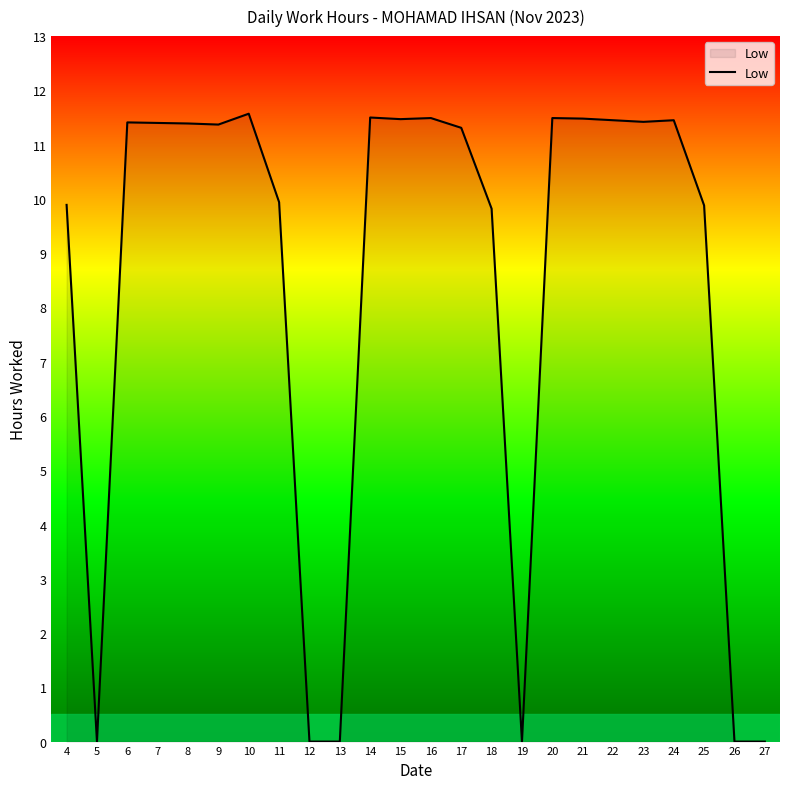

Where does the data first go above 11?

6